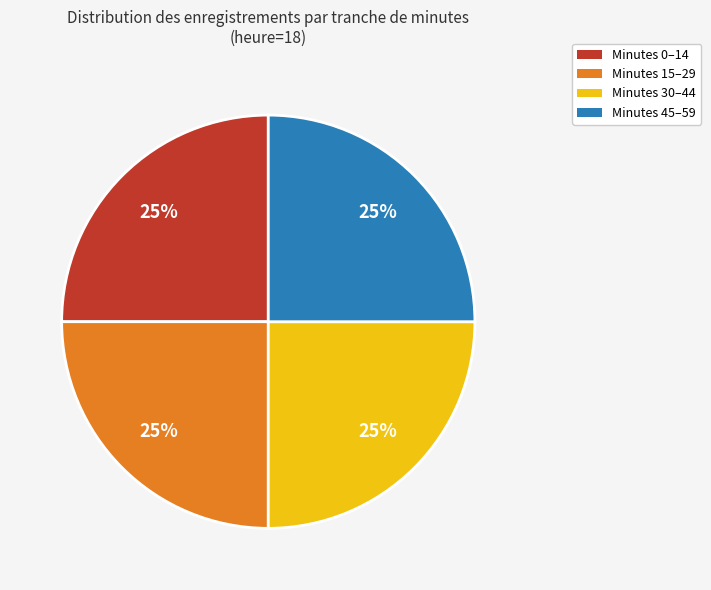

Is there a majority slice in this chart?

No